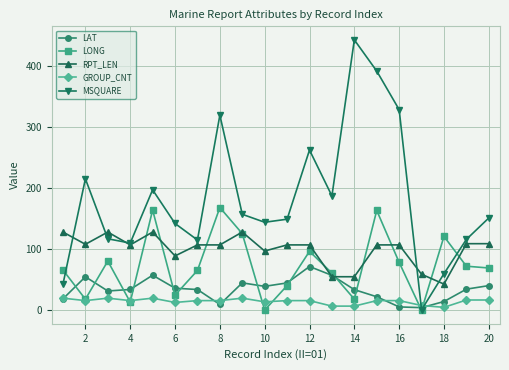

Which series has the largest range (max minus min)?

MSQUARE